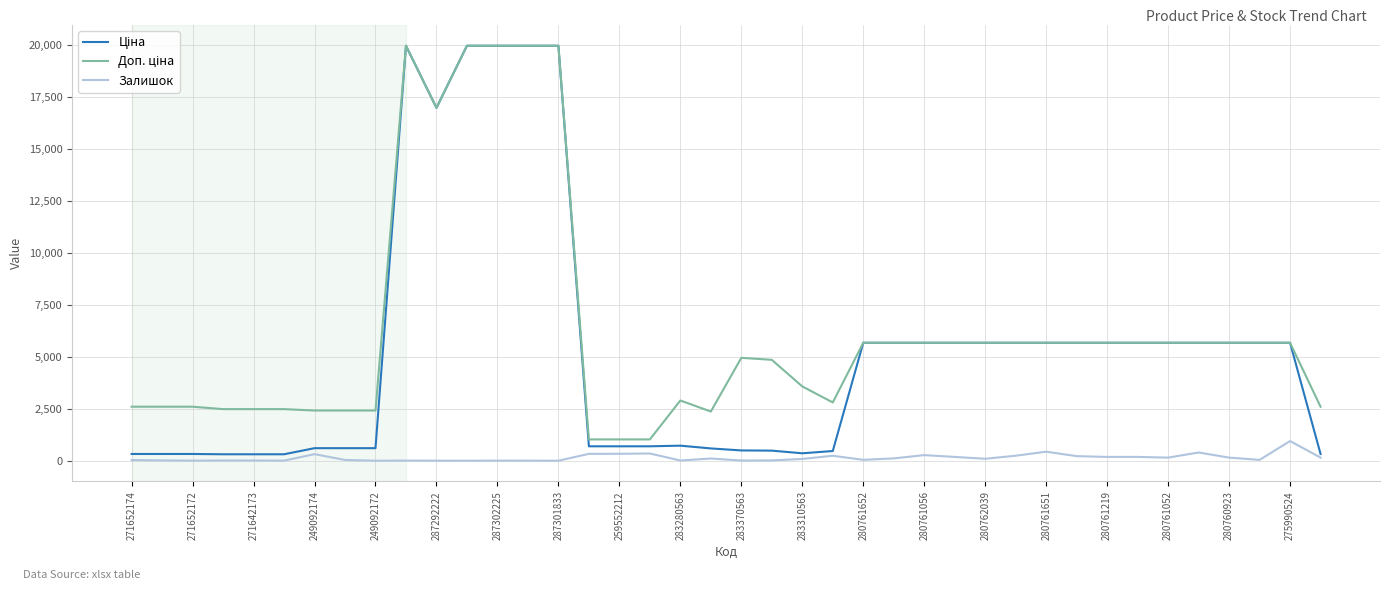

What is the greatest value displayed?

19964.2